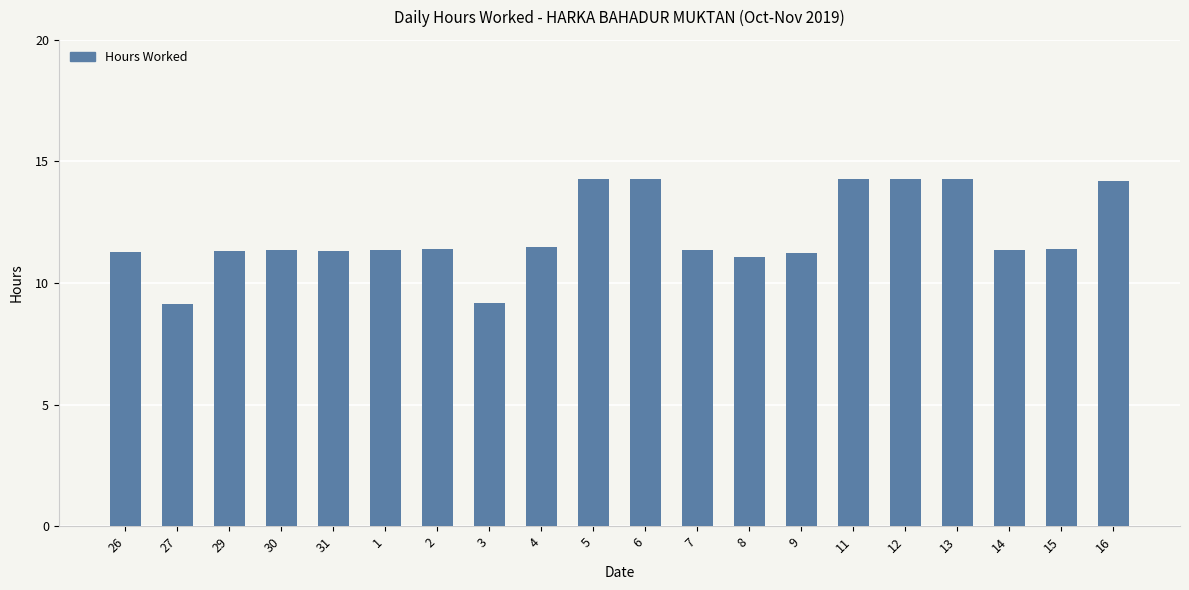

What is the difference between the second highest and minimum values?

5.2